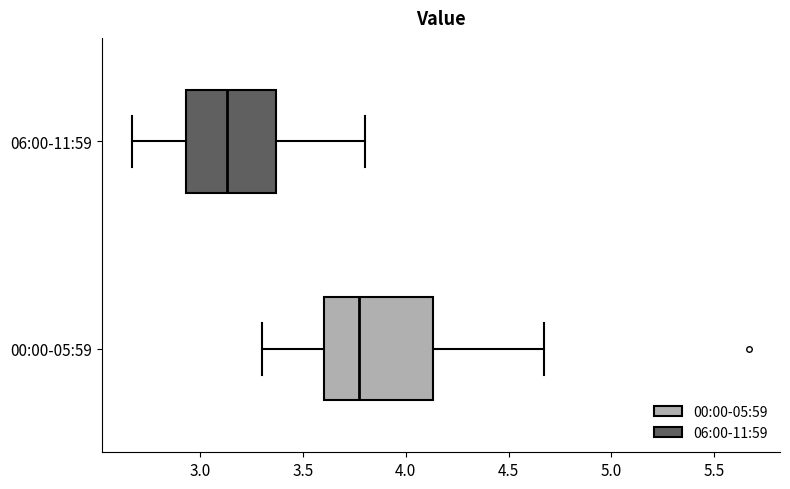

Which box's median line is the furthest to the right?

00:00-05:59